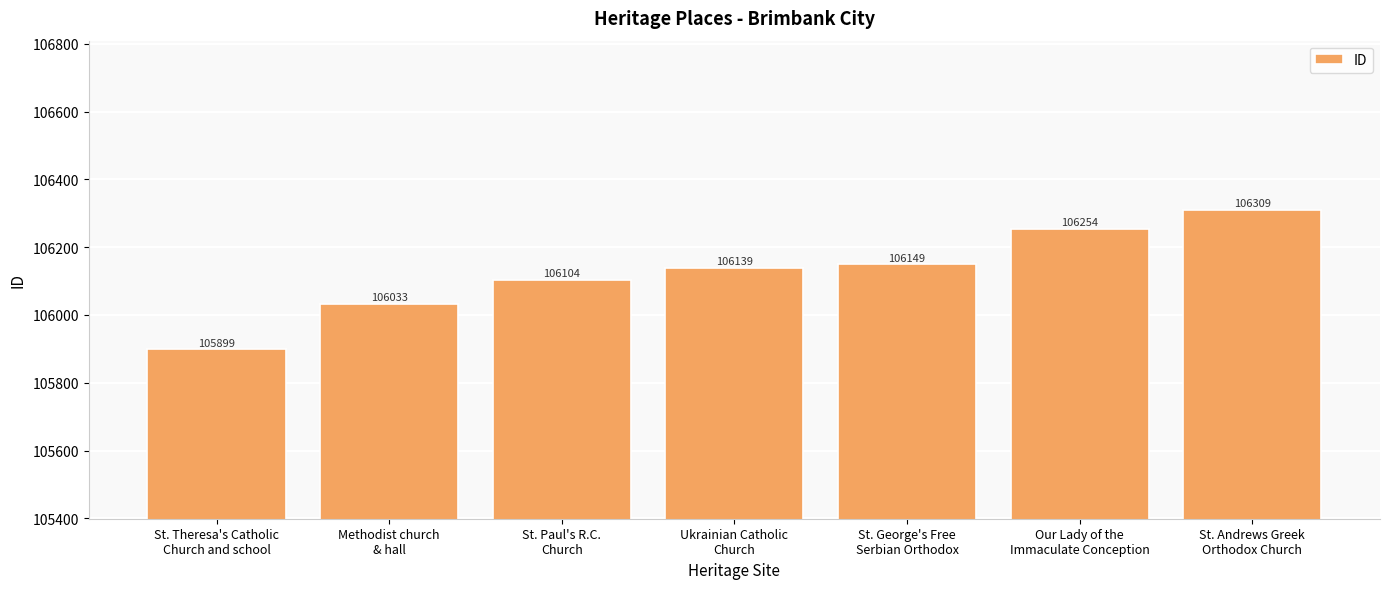

The value at St. George's Free
Serbian Orthodox is 106149. True or false?

True